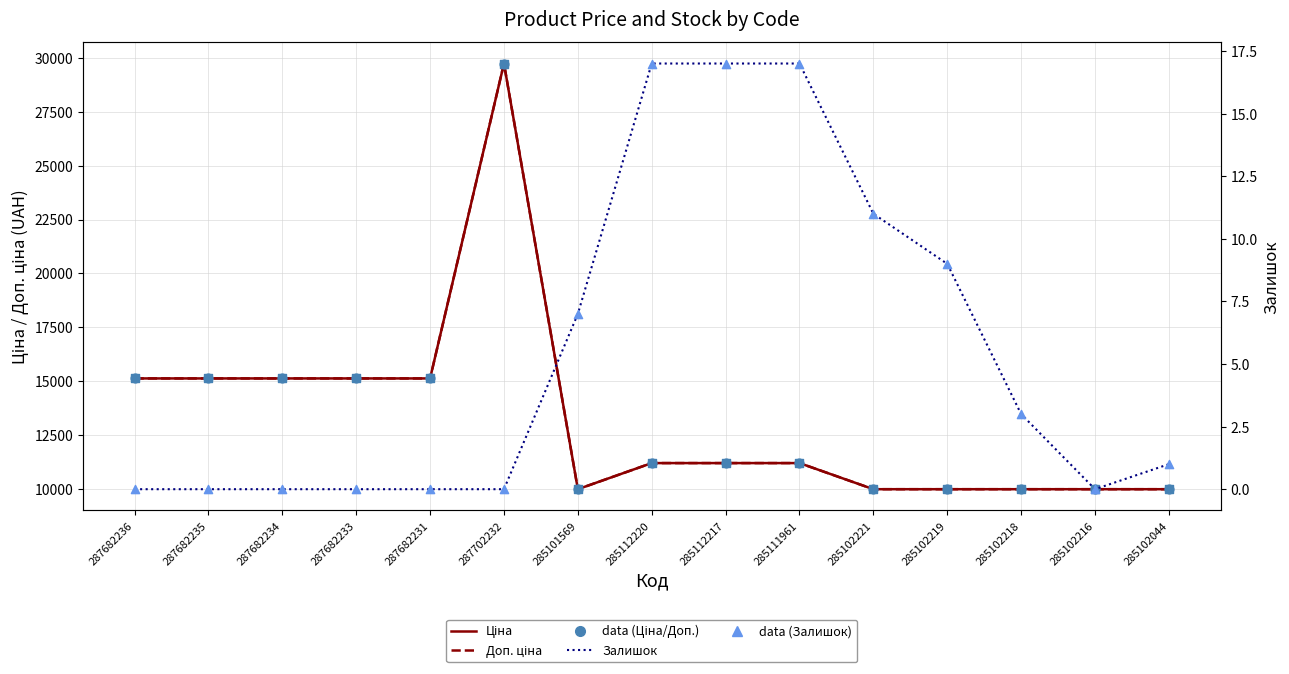

At how many categories does at least one series exceed 15176?

1